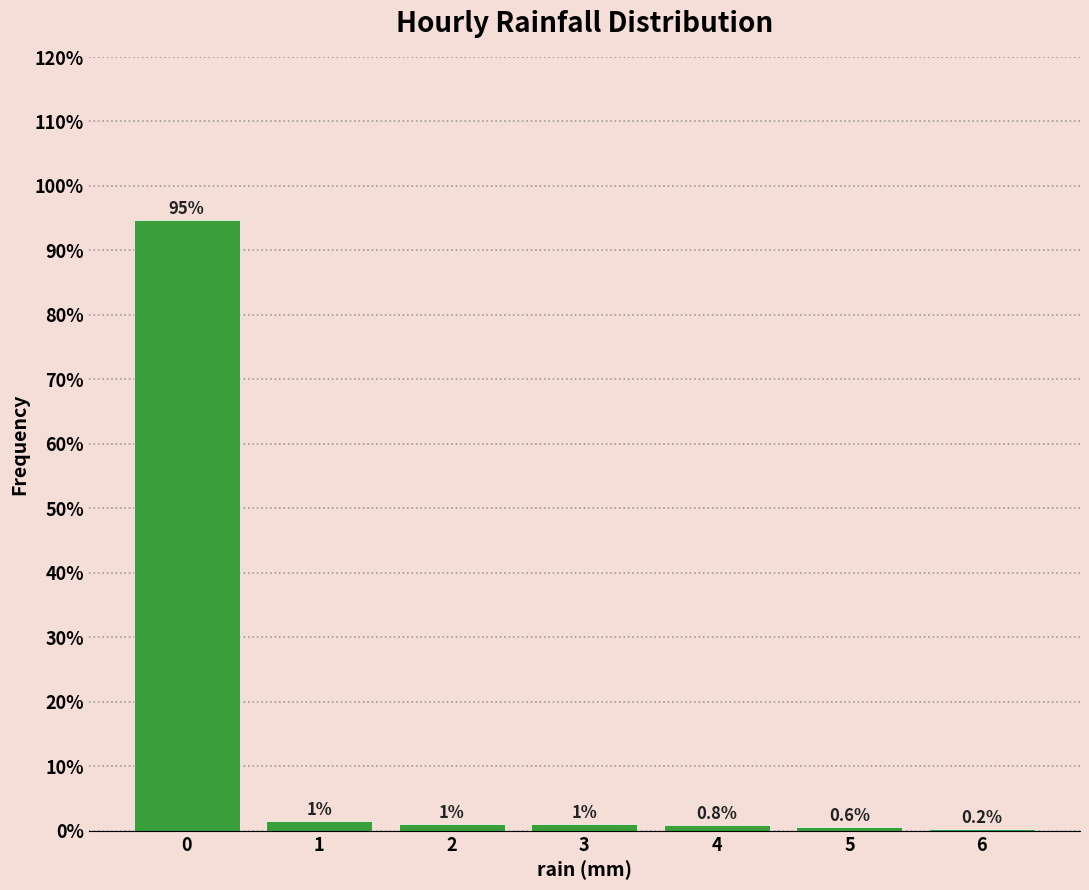

What is the greatest value displayed?

94.8